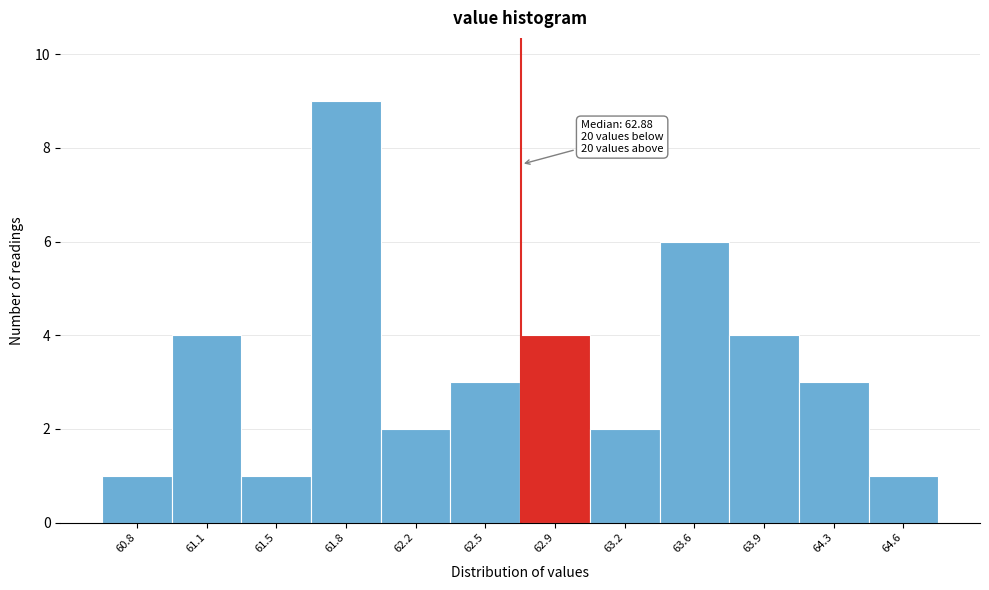

Reading left to right, transcribe all the data shown in this chart.

60.8=1	61.1=4	61.5=1	61.8=9	62.2=2	62.5=3	62.9=4	63.2=2	63.6=6	63.9=4	64.3=3	64.6=1